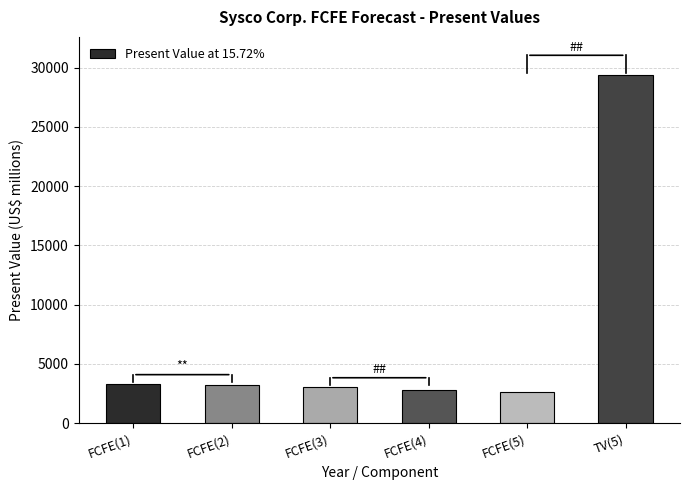

Is it true that the value at FCFE(3) is 5195?

False